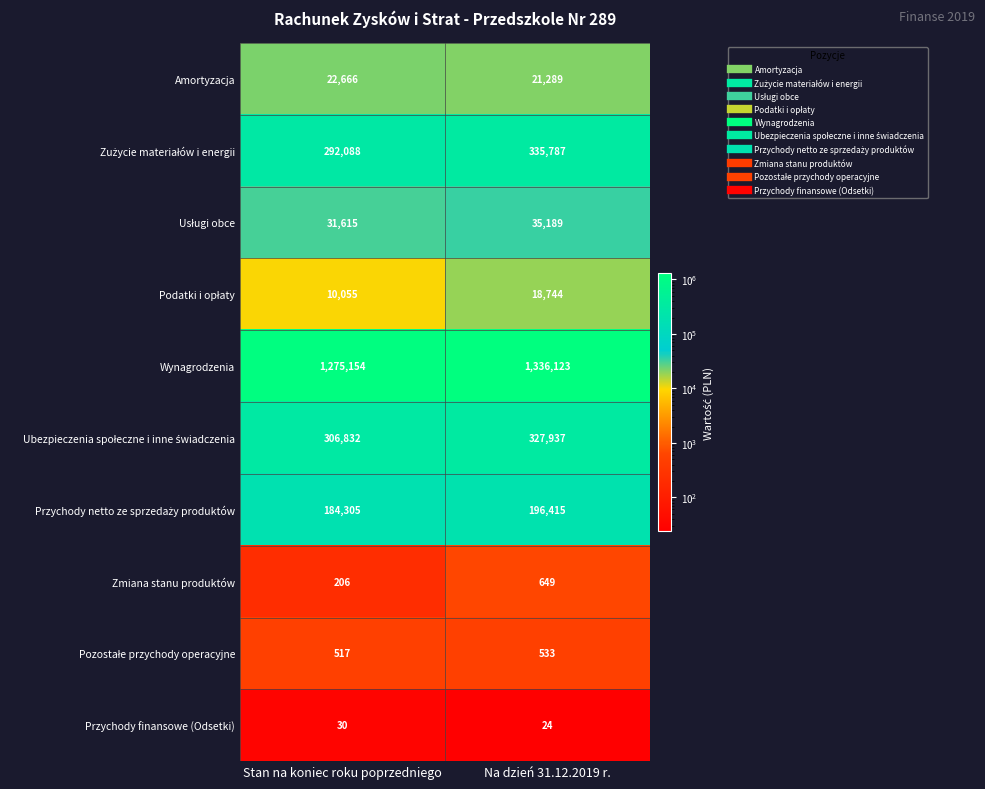

What is the highest value of the Przychody finansowe (Odsetki) series?

30